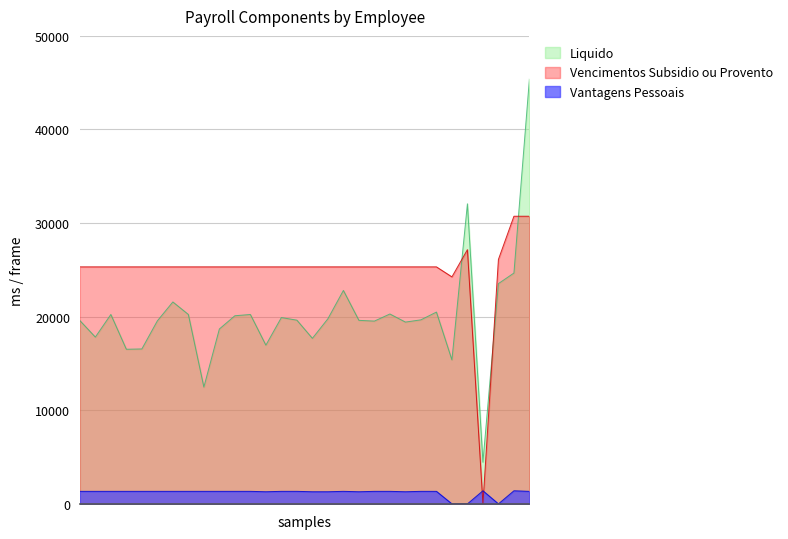

Where is the first local maximum for Vencimentos Subsidio ou Provento?

10434